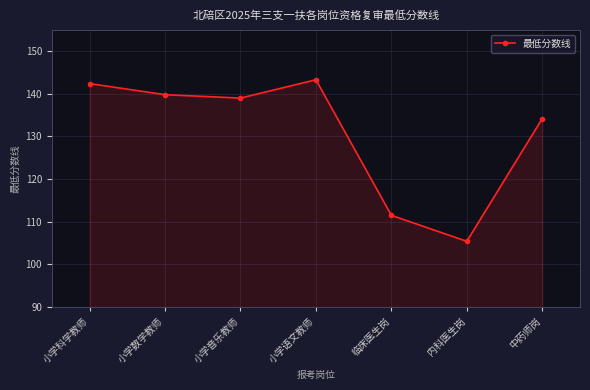

Which category has the highest value across all series?

小学语文教师